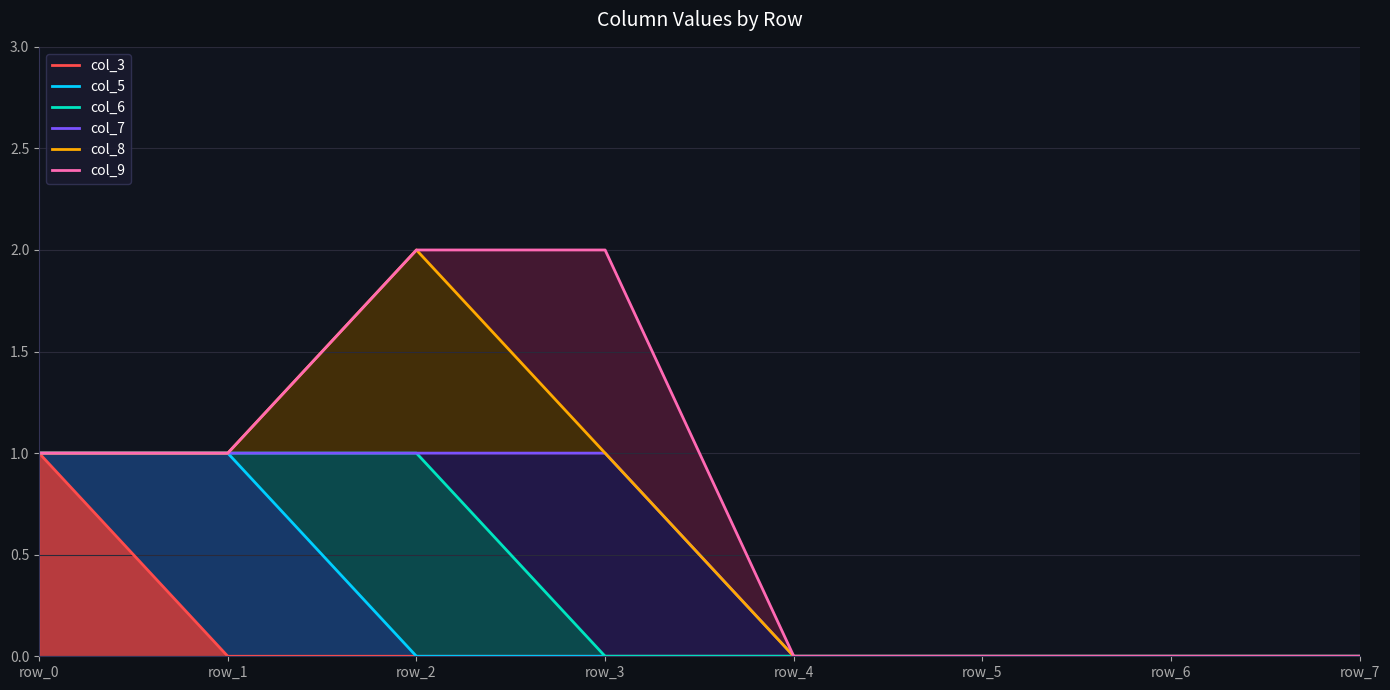

How many lines are shown in the chart?

6